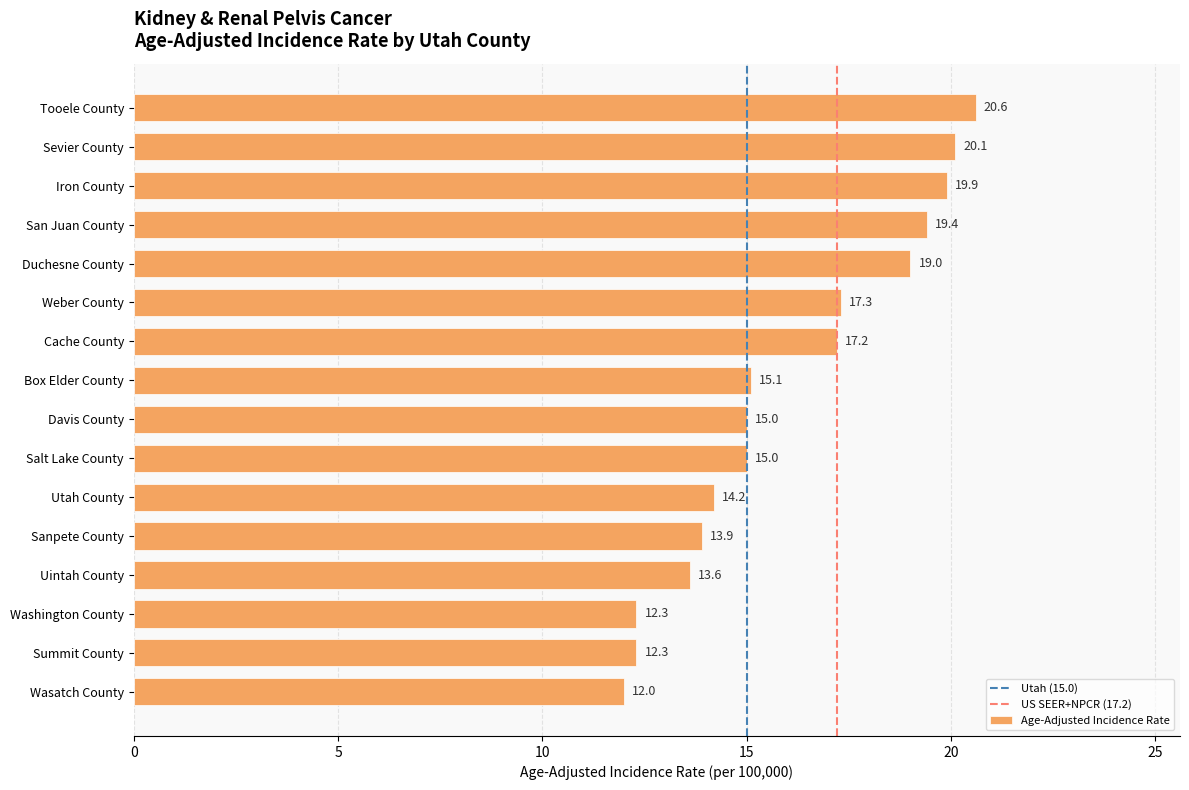

What is the sum of all values?

256.9